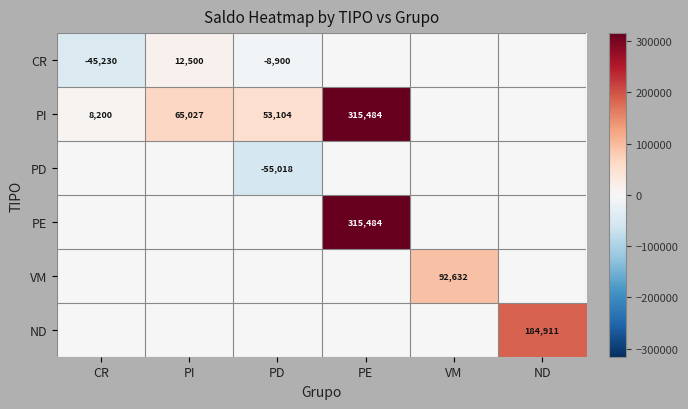

True or false: VM has a value of 92632 at VM.

True